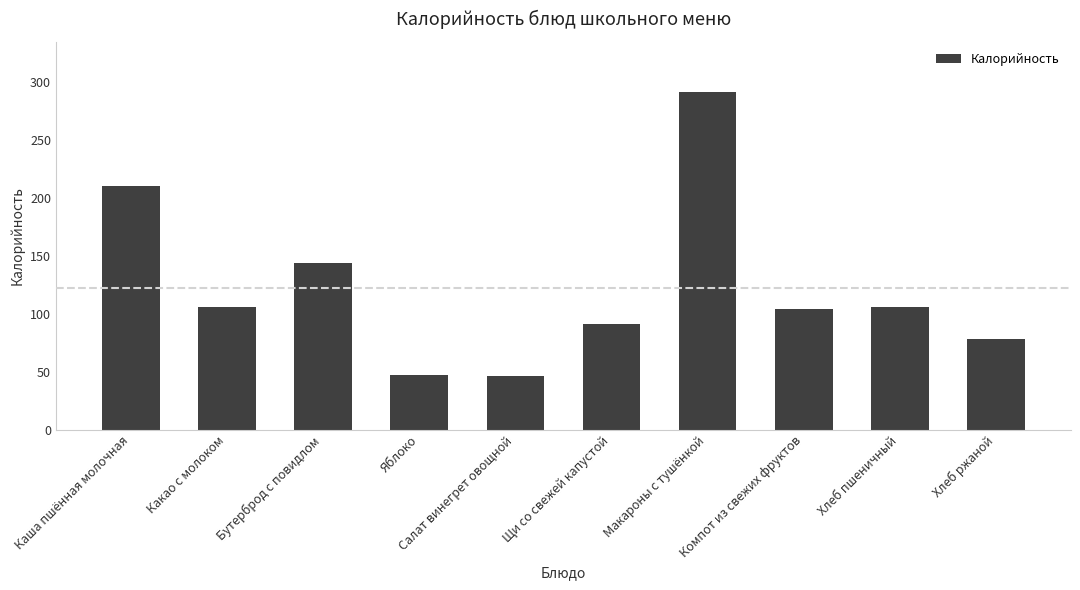

The value at Хлеб пшеничный is 164. True or false?

False